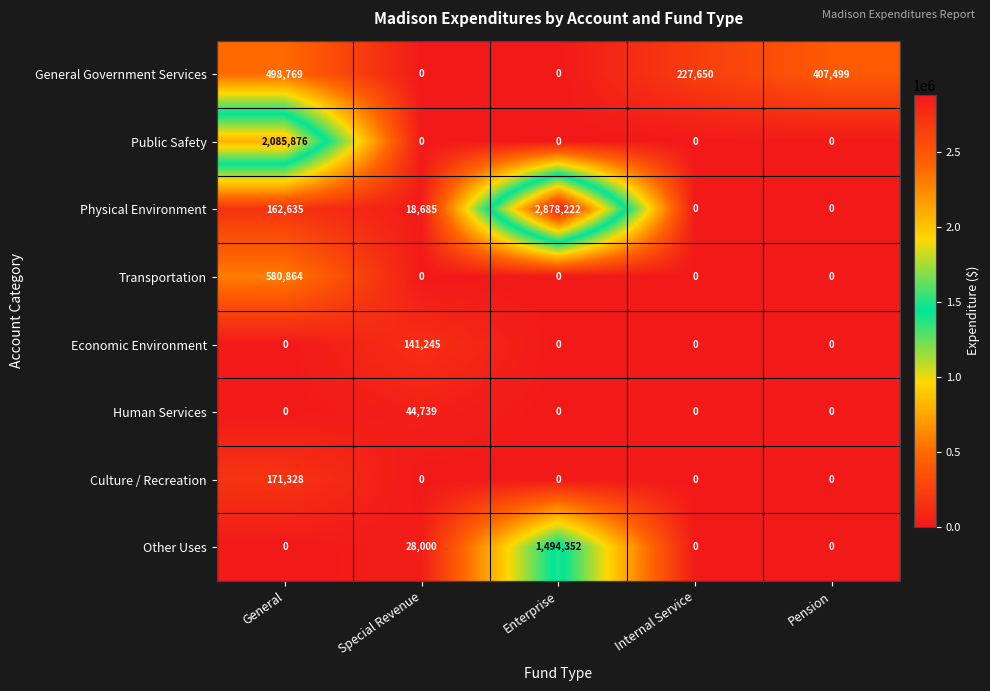

At which label does Human Services reach its peak?

Special Revenue